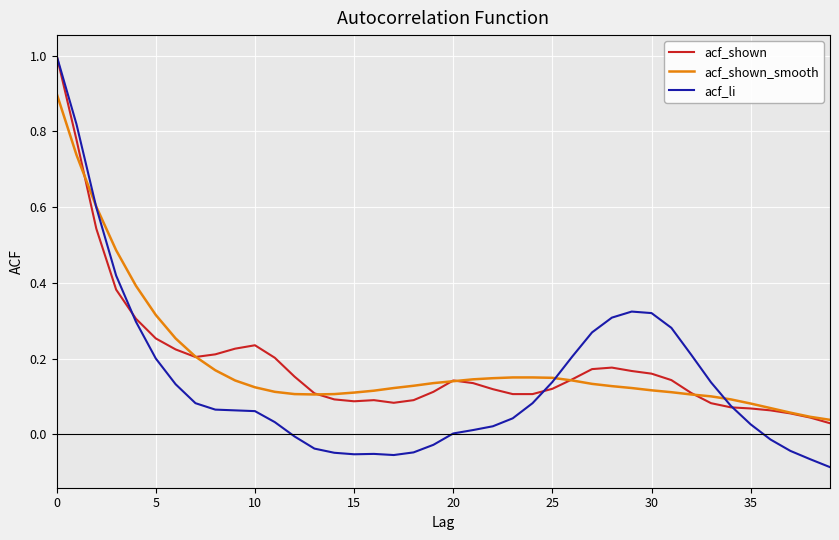

Which series has the largest range (max minus min)?

acf_li